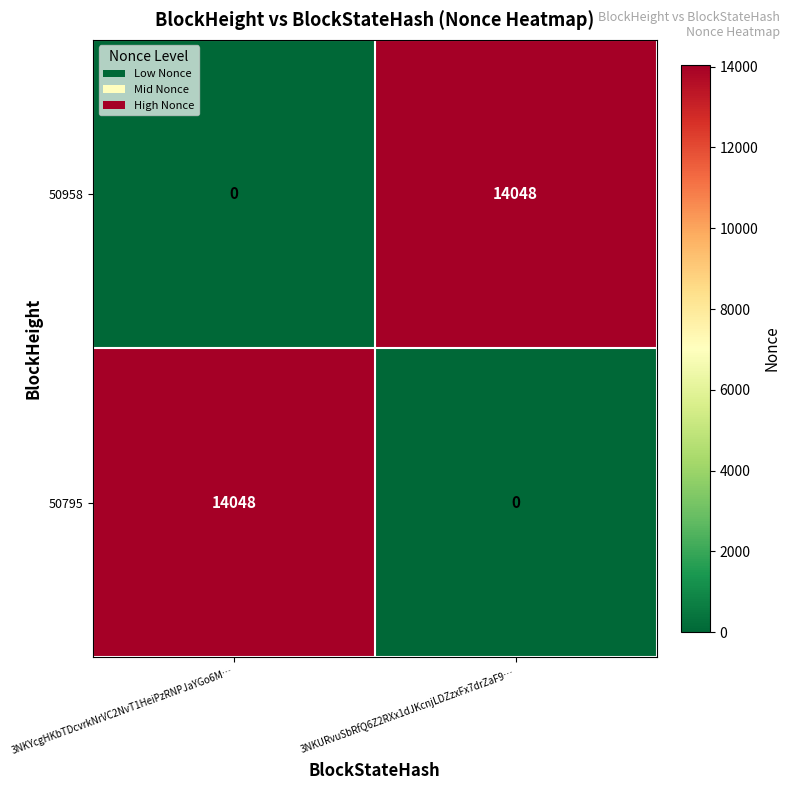

Rank the categories by 50958 value from highest to lowest.

3NKURvuSbRfQ6Z2RXx1dJKcnjLDZzxFx7drZaF9…, 3NKYcgHKbTDcvrkNrVC2NvT1HeiPzRNPJaYGo6M…